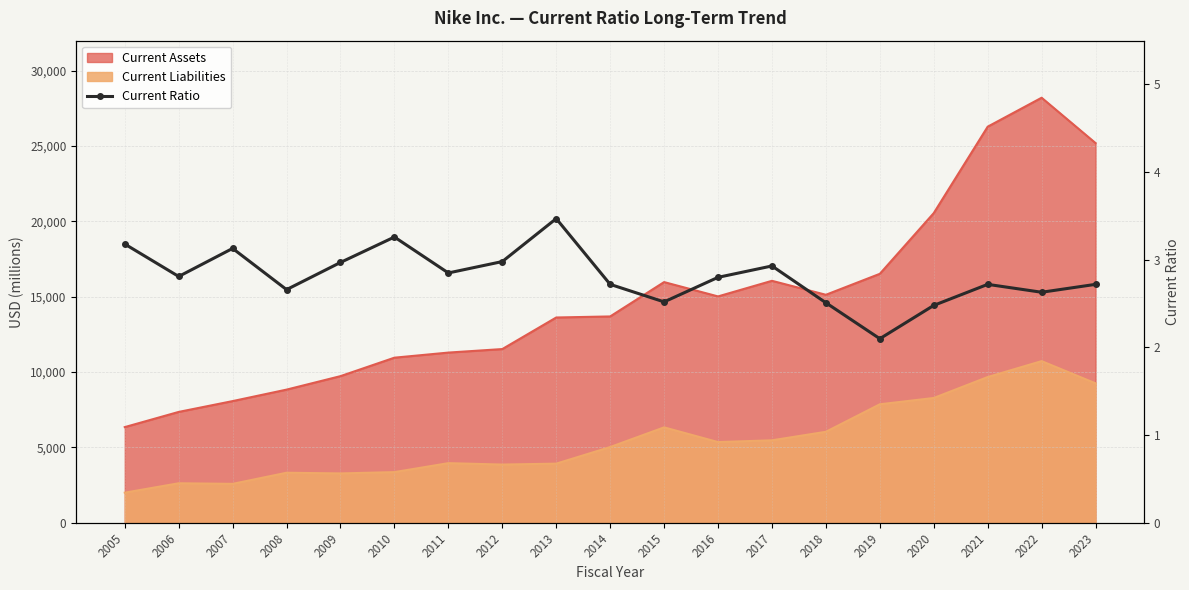

Reading right to left, what are all the values shown in this chart?

2.7	2.6	2.7	2.5	2.1	2.5	2.9	2.8	2.5	2.7	3.5	3.0	2.9	3.3	3.0	2.7	3.1	2.8	3.2